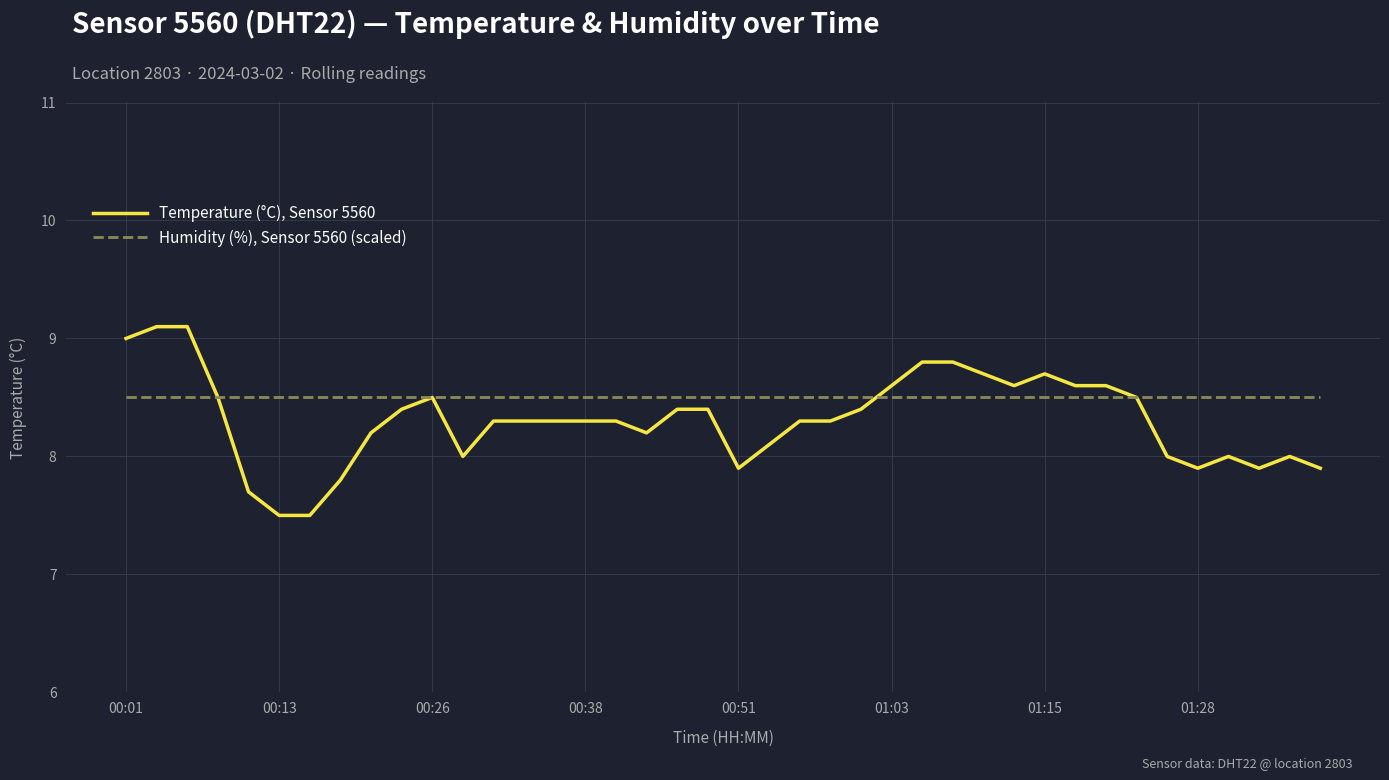

What is the lowest value of the Humidity (%), Sensor 5560 (scaled) series?

8.5